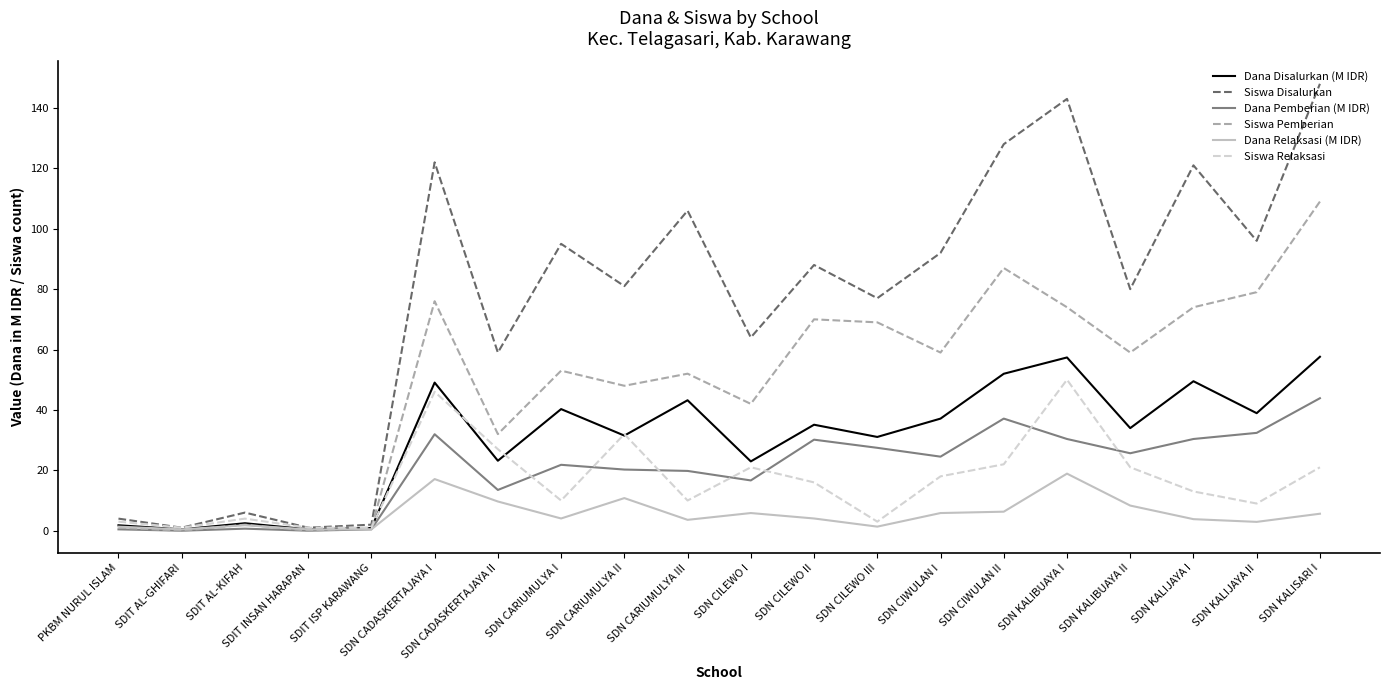

What is the sum of the Dana Pemberian (M IDR) values at SDN KALIBUAYA I and SDN CILEWO II?

60.5